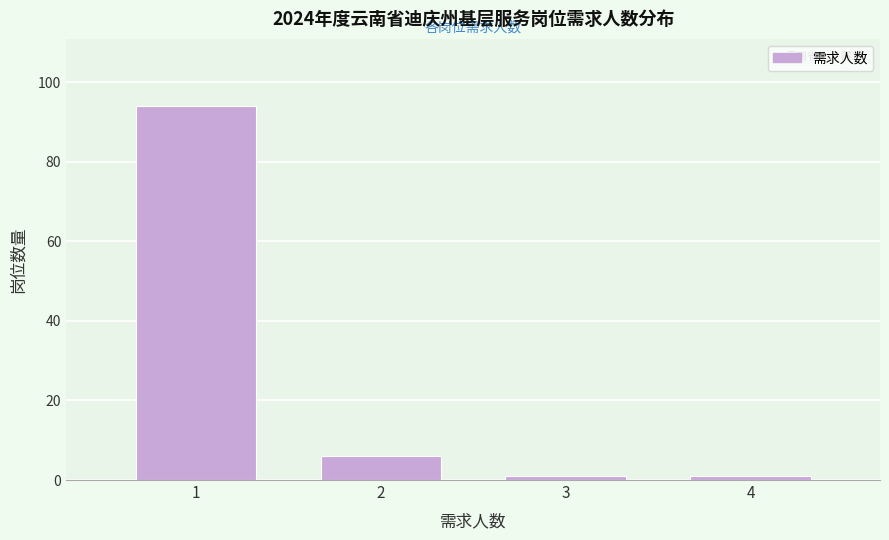

Reading right to left, transcribe all the data shown in this chart.

4=1	3=1	2=6	1=94